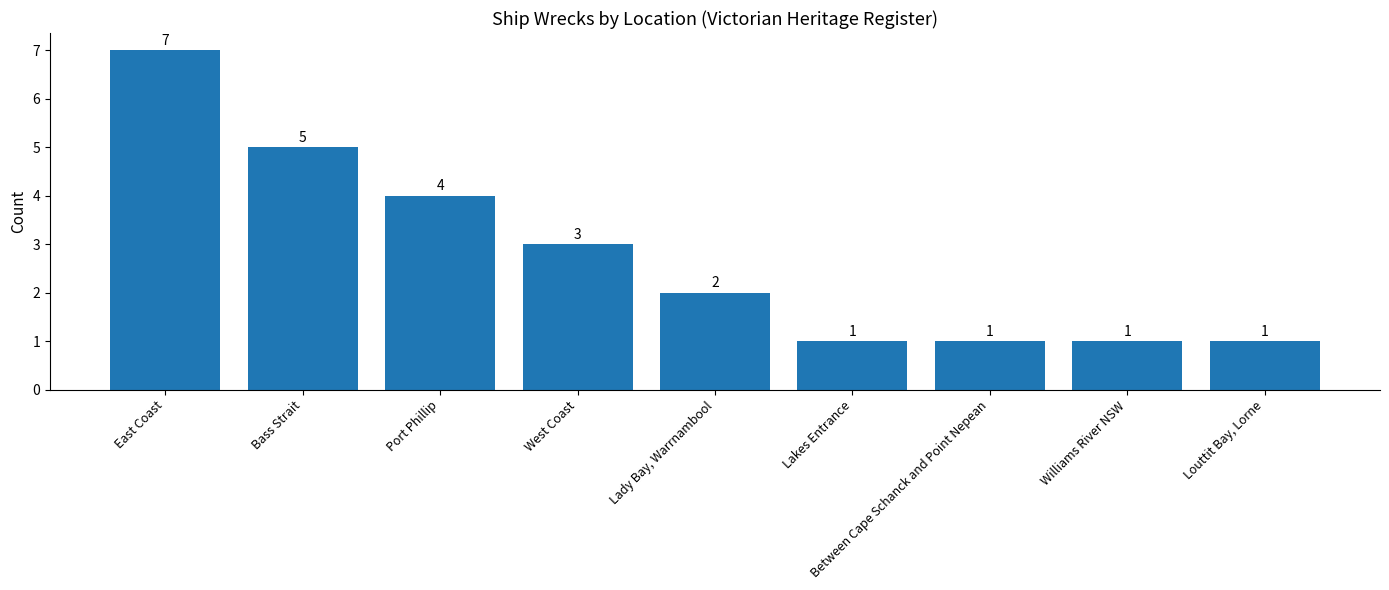

What is the approximate value at Between Cape Schanck and Point Nepean?

1